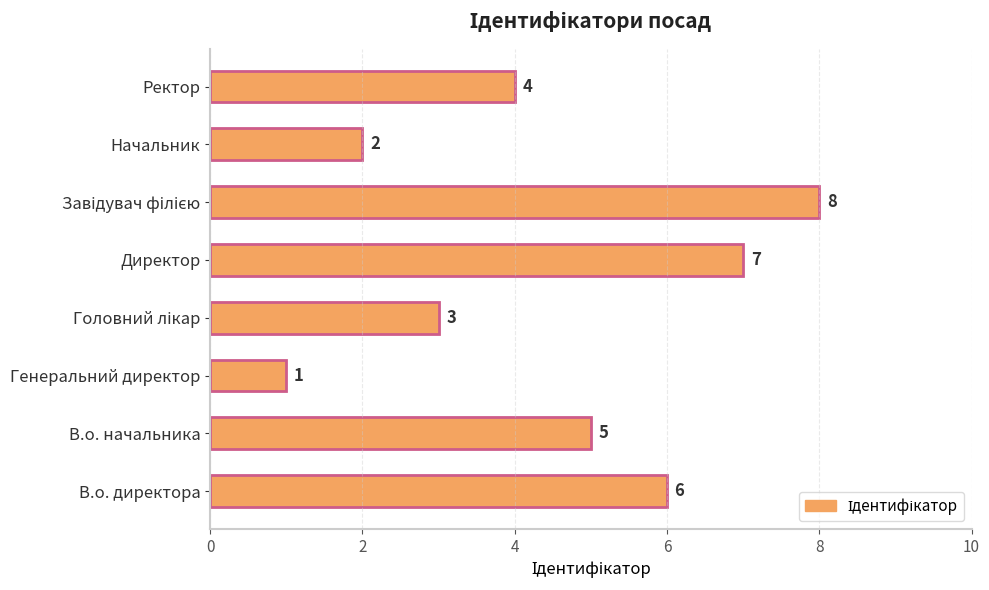

Is it true that the value at Ректор is 3?

False